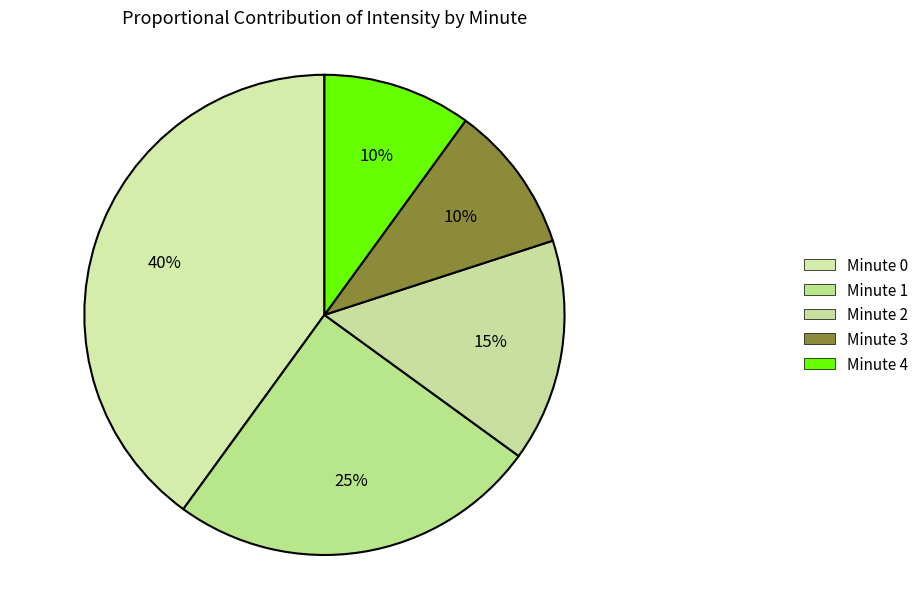

True or false: Minute 4 accounts for 10% of the total.

True